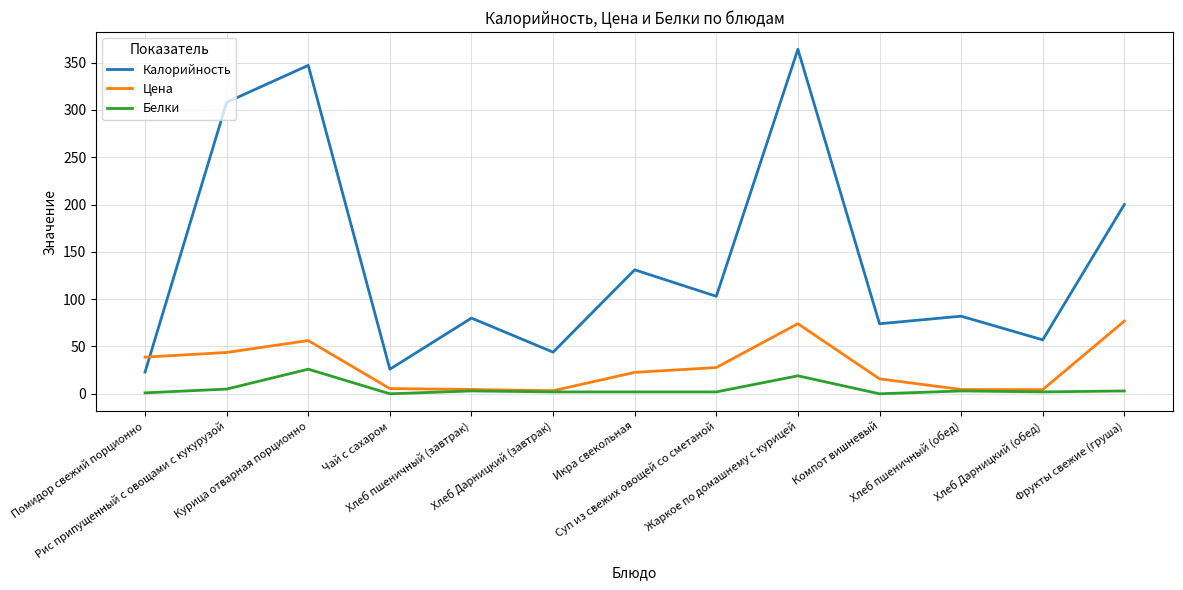

Rank the series by their maximum value, from lowest to highest.

Белки, Цена, Калорийность